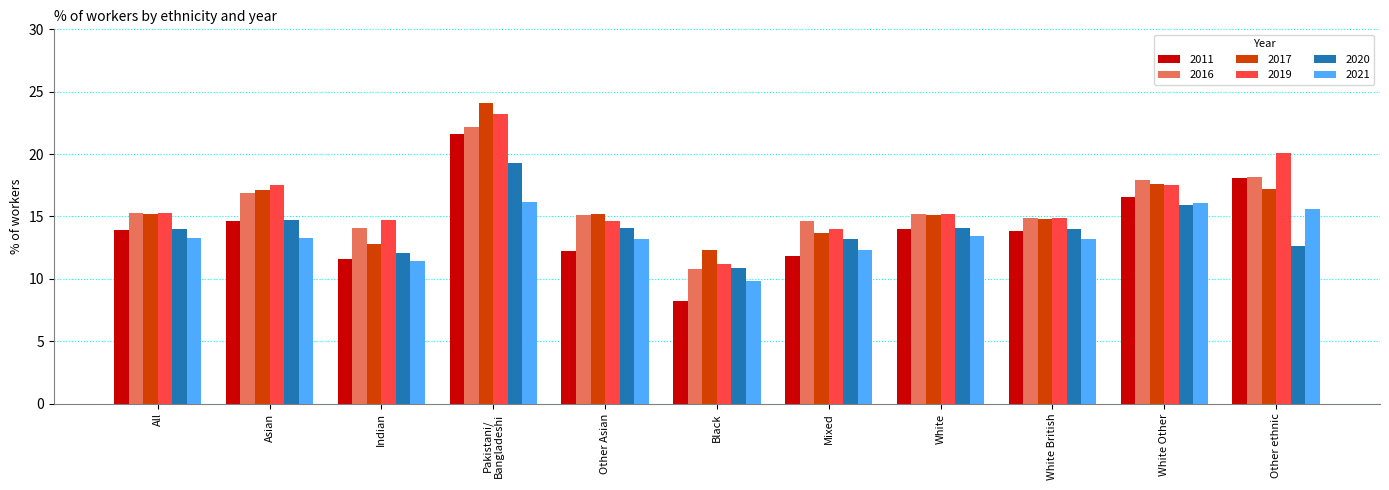

What is the label of the 8th bar from the left?

White